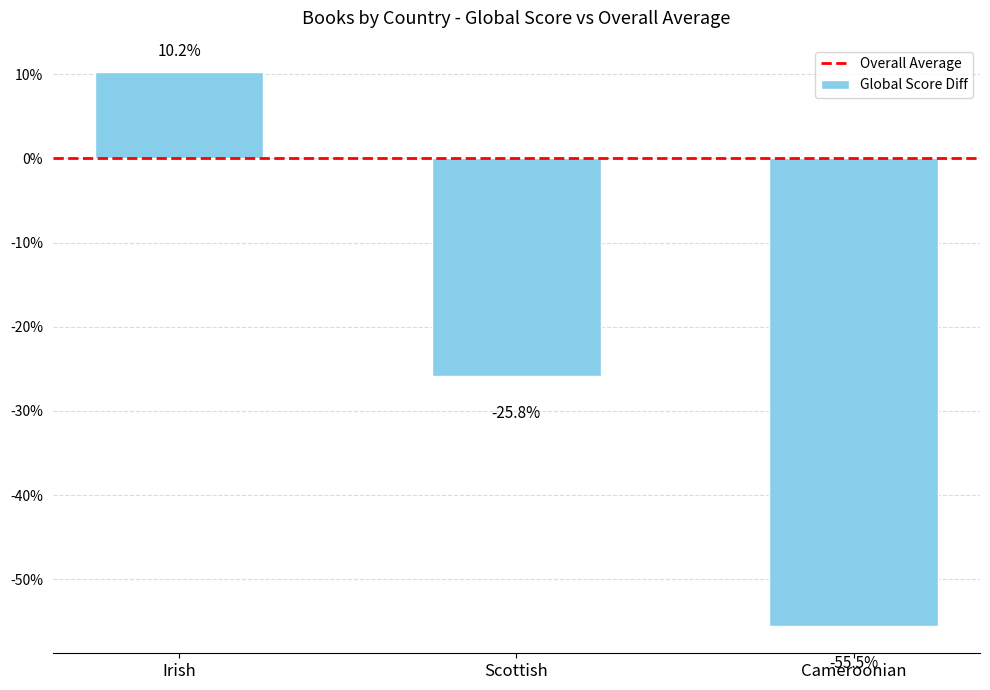

Reading left to right, extract all data points from this chart.

10.2	-25.8	-55.5